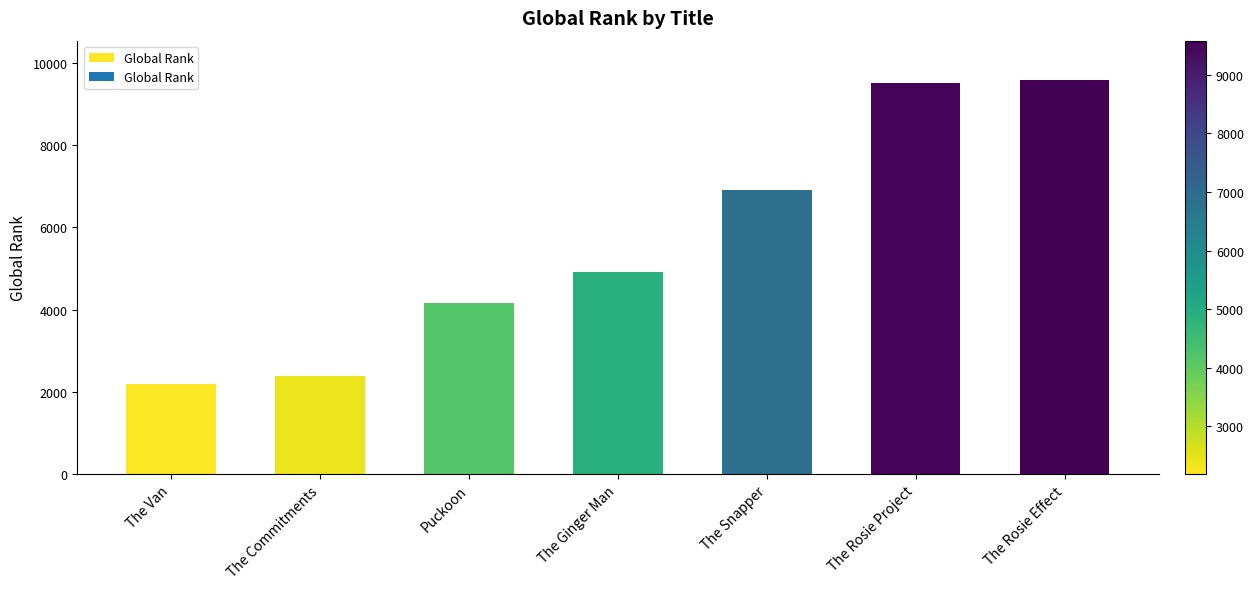

Reading right to left, transcribe all the data shown in this chart.

The Rosie Effect=9580	The Rosie Project=9502	The Snapper=6905	The Ginger Man=4921	Puckoon=4153	The Commitments=2400	The Van=2183